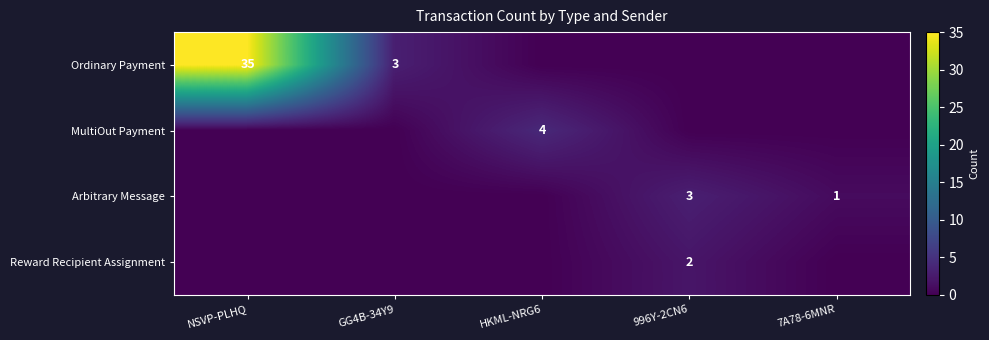

True or false: MultiOut Payment has a value of 4 at HKML-NRG6.

True